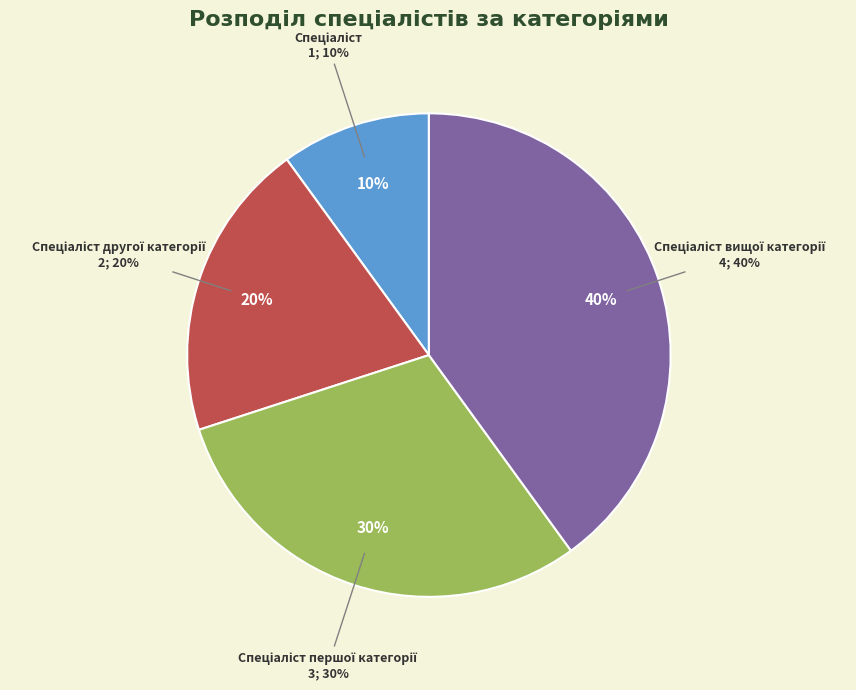

To the nearest percent, what portion does Спеціаліст вищої категорії represent?

40%